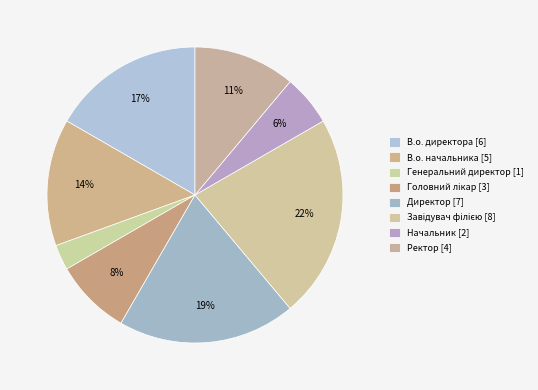

Is there any slice that represents more than half of the pie?

No